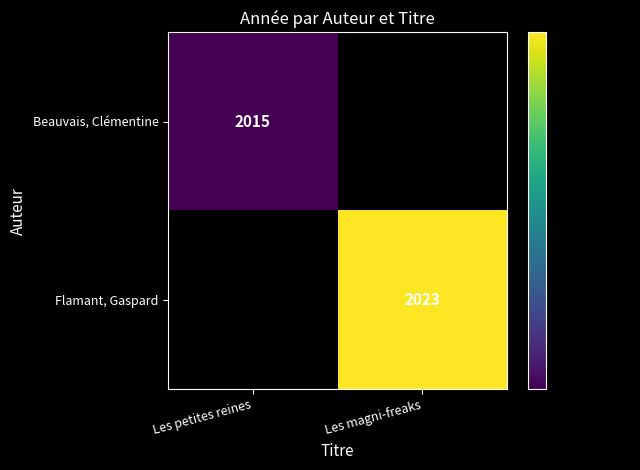

Is it true that Flamant, Gaspard equals 3385 at Les magni-freaks?

False